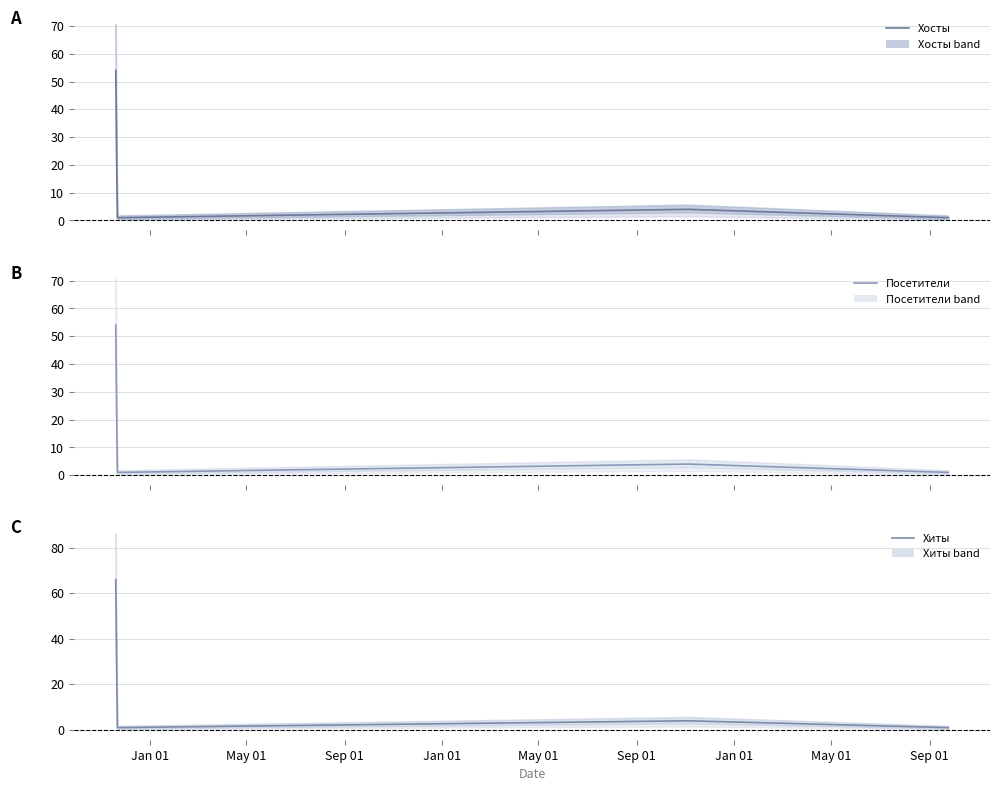

How many lines are shown in the chart?

3